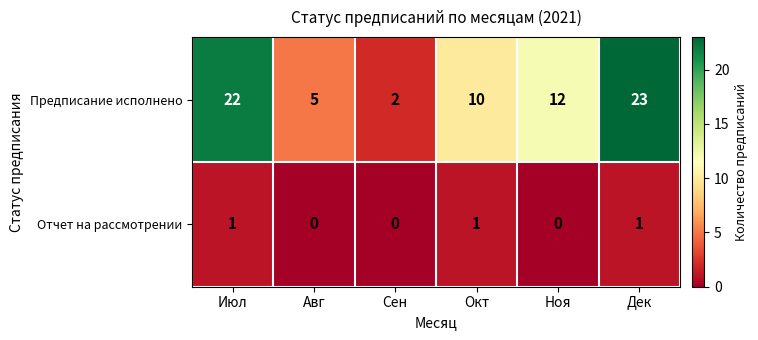

Which category has the lowest value in the Предписание исполнено series?

Сен